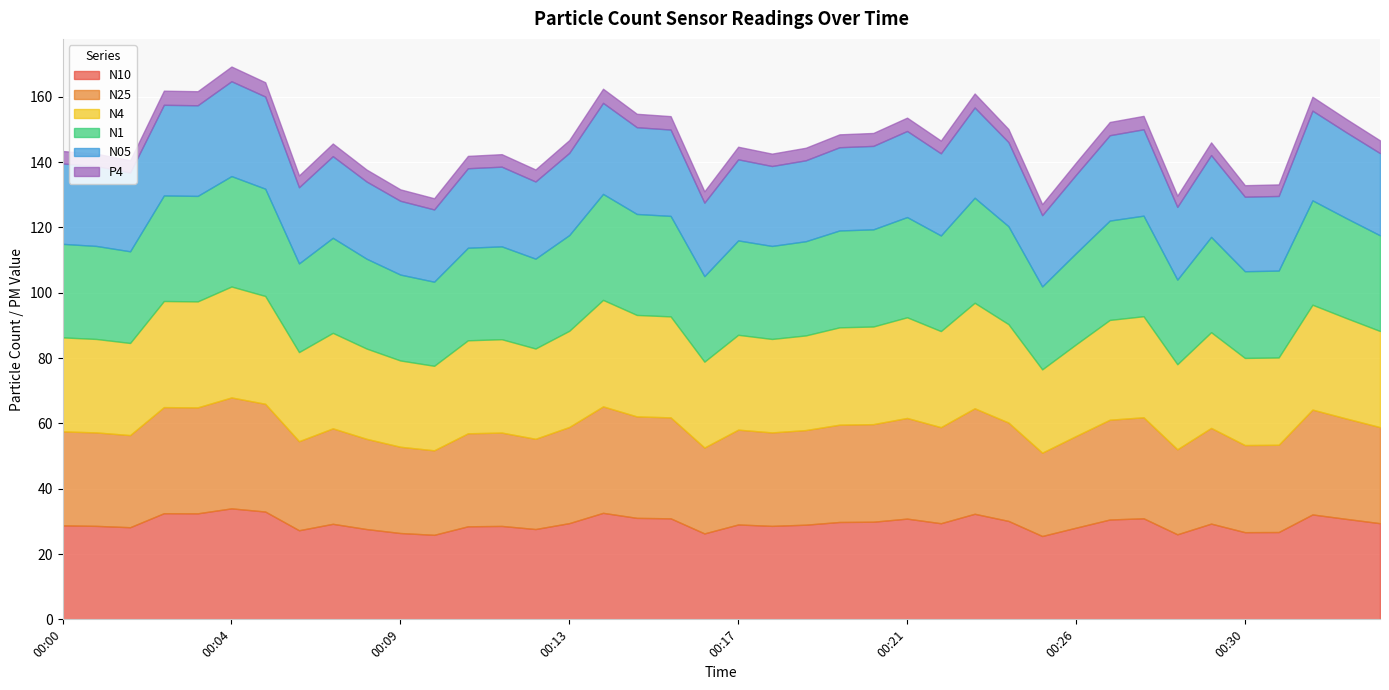

The value of N1 at 00:04 is 19.3. True or false?

False